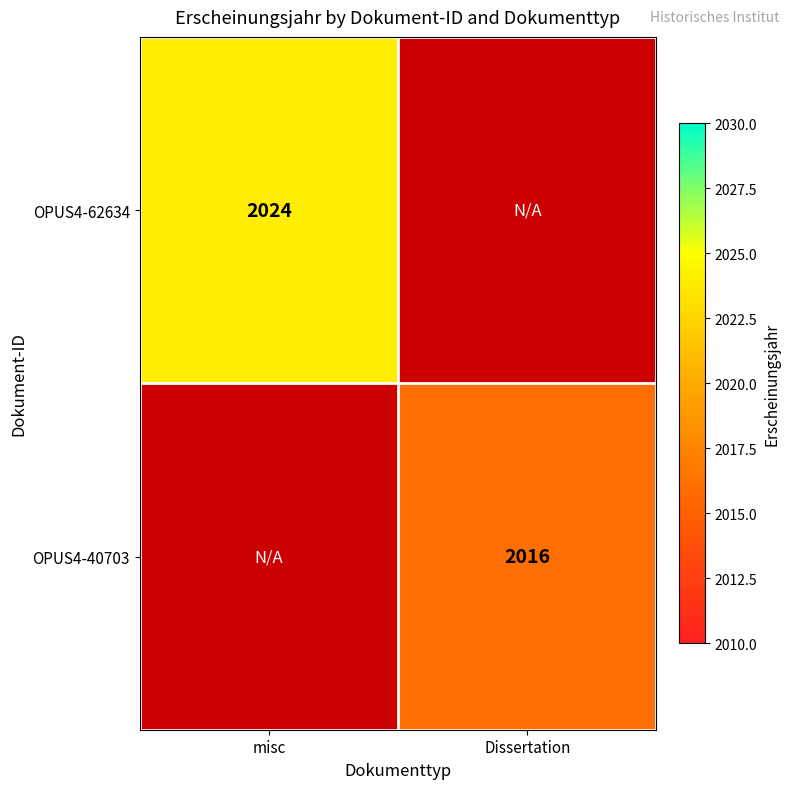

The value of OPUS4-62634 at misc is 2024. True or false?

True